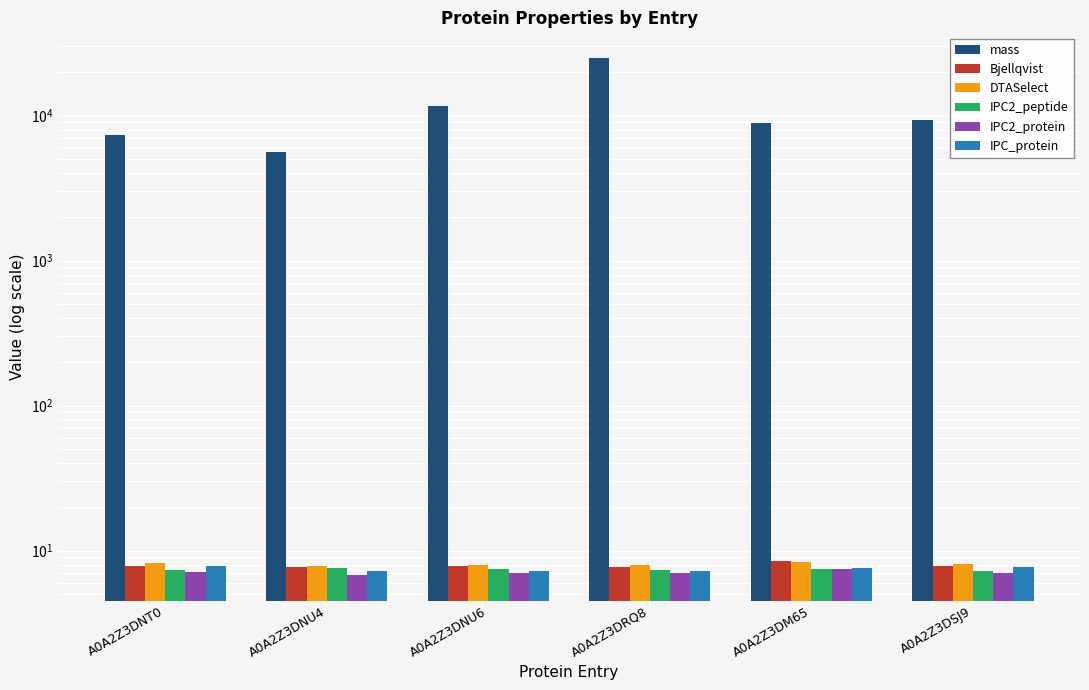

What is the difference between the second highest and minimum values in the IPC2_protein series?

0.3